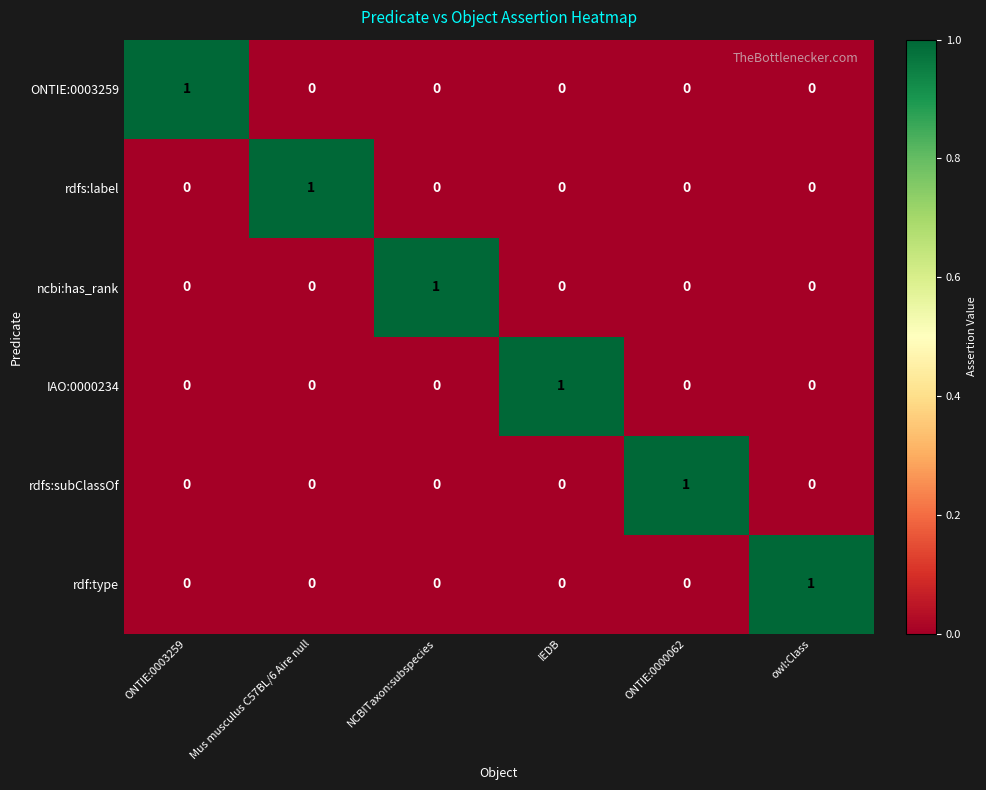

What is the spread (max minus min) of values at owl:Class?

1